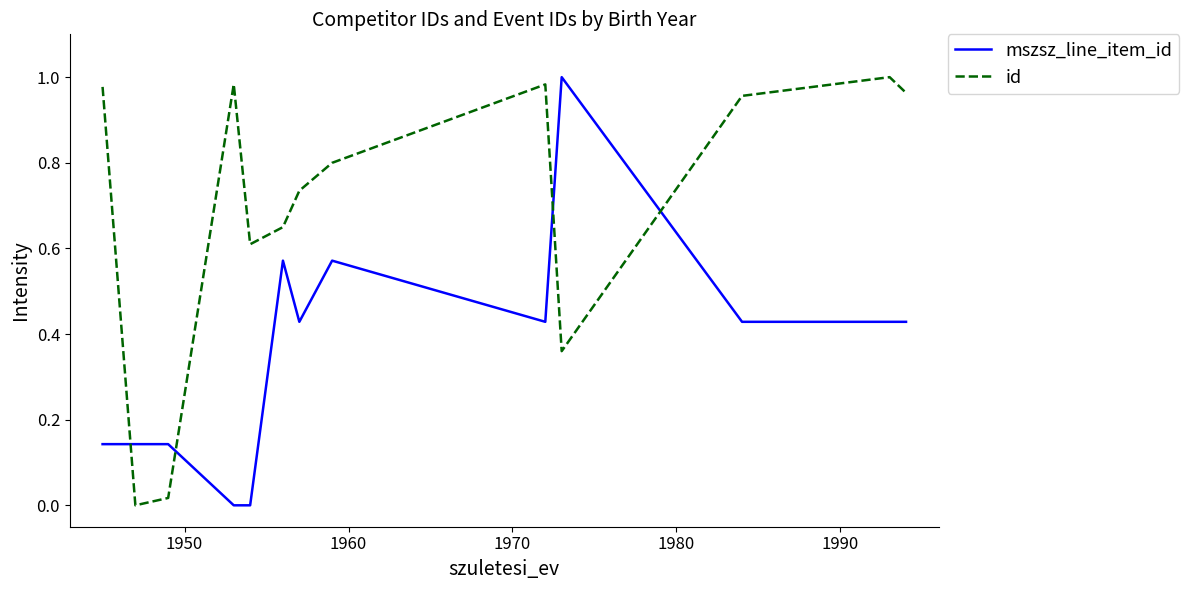

Which series has the largest total across all categories?

id